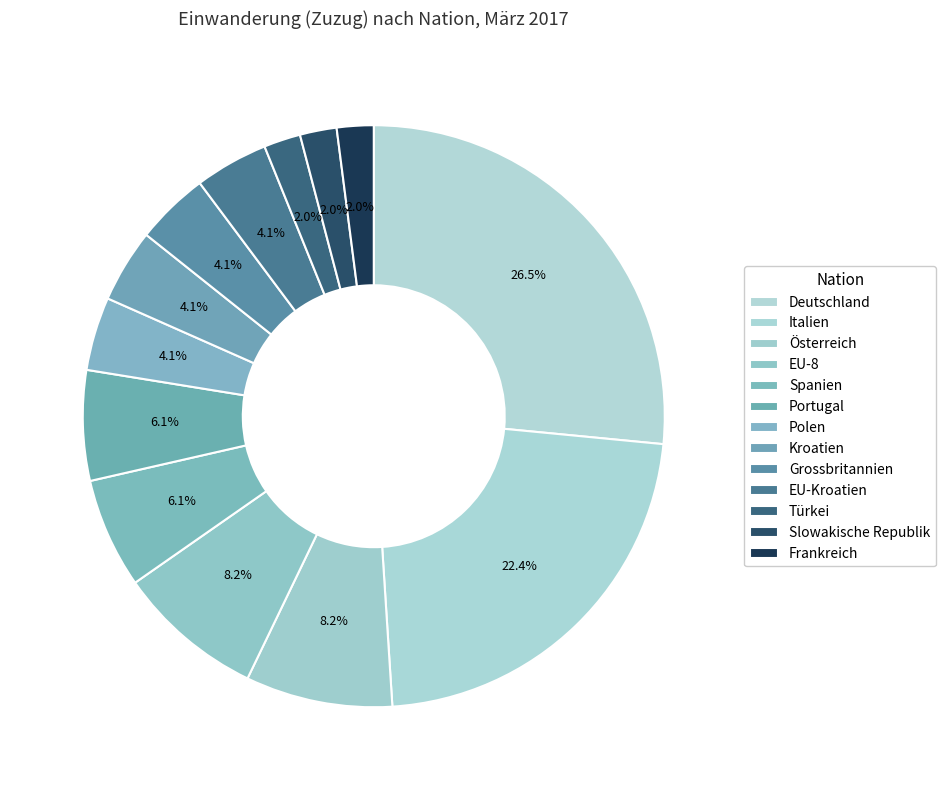

How many slices are in this pie chart?

13